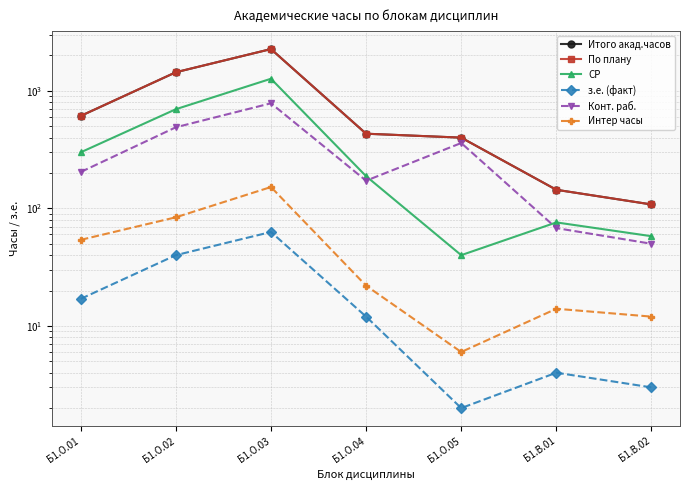

Reading left to right, extract all data points from this chart.

Итого акад.часов: Б1.О.01=612	Б1.О.02=1440	Б1.О.03=2268	Б1.О.04=432	Б1.О.05=400	Б1.В.01=144	Б1.В.02=108
По плану: Б1.О.01=612	Б1.О.02=1440	Б1.О.03=2268	Б1.О.04=432	Б1.О.05=400	Б1.В.01=144	Б1.В.02=108
СР: Б1.О.01=300	Б1.О.02=698	Б1.О.03=1268	Б1.О.04=188	Б1.О.05=40	Б1.В.01=76	Б1.В.02=58
з.е. (факт): Б1.О.01=17	Б1.О.02=40	Б1.О.03=63	Б1.О.04=12	Б1.О.05=2	Б1.В.01=4	Б1.В.02=3
Конт. раб.: Б1.О.01=204	Б1.О.02=490	Б1.О.03=784	Б1.О.04=172	Б1.О.05=360	Б1.В.01=68	Б1.В.02=50
Интер часы: Б1.О.01=54	Б1.О.02=84	Б1.О.03=152	Б1.О.04=22	Б1.О.05=6	Б1.В.01=14	Б1.В.02=12